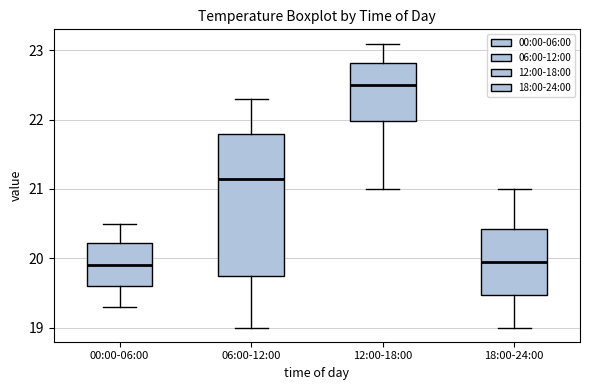

Reading left to right, transcribe this box plot: for each box, give where its median line is, the range the box spans, and where its two whiskers end, as read against the y-axis. The values are not printed on the chart, so give them approximately, as read against the axis.

00:00-06:00: median 19.9, box 19.6 to 20.2, whiskers 19.3 to 20.5
06:00-12:00: median 21.2, box 19.8 to 21.8, whiskers 19.0 to 22.3
12:00-18:00: median 22.5, box 22.0 to 22.8, whiskers 21.0 to 23.1
18:00-24:00: median 20.0, box 19.5 to 20.4, whiskers 19.0 to 21.0